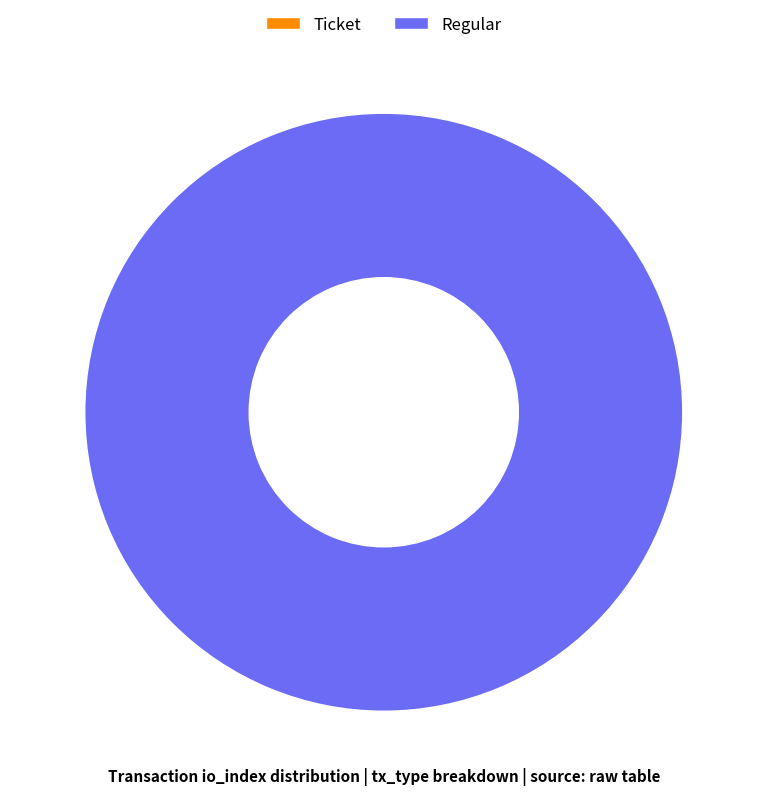

To the nearest percent, what is the difference between the largest and smallest slice percentages?

100%